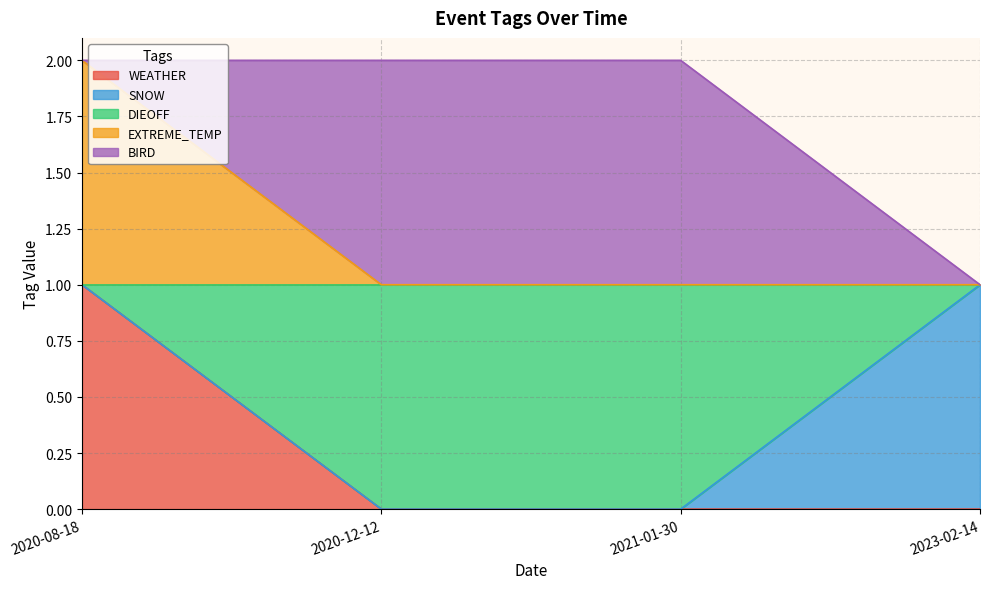

Where is BIRD nearest to the value 0?

2020-08-18